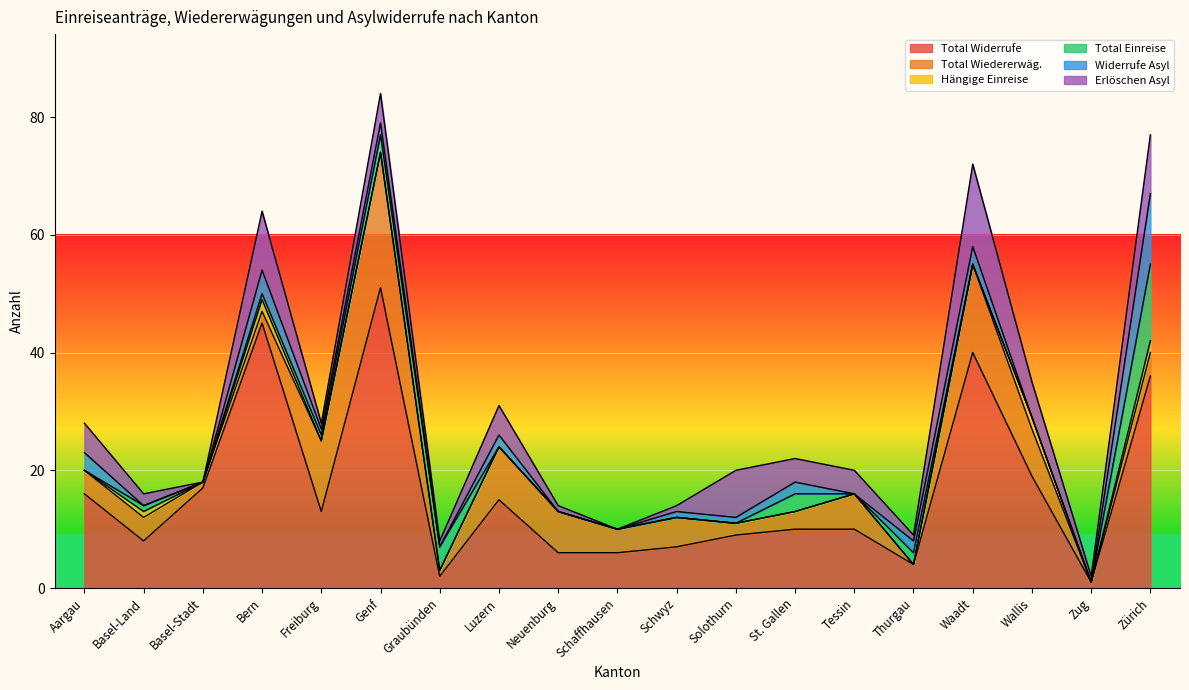

How many series are shown in this chart?

6